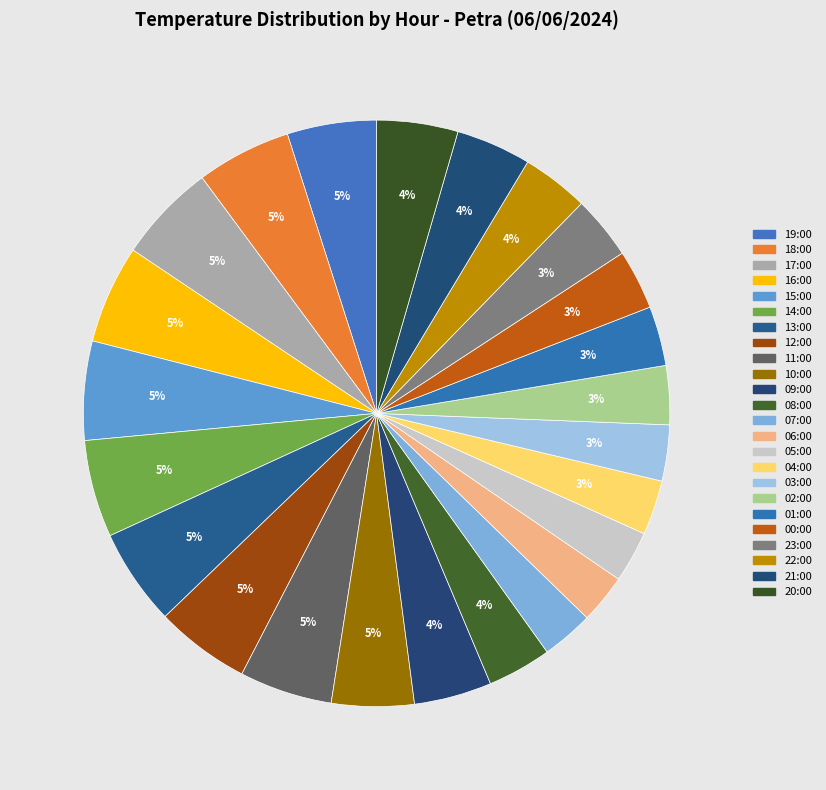

Rank the categories by value from highest to lowest.

17:00, 15:00, 16:00, 14:00, 13:00, 18:00, 12:00, 11:00, 19:00, 10:00, 20:00, 09:00, 21:00, 22:00, 08:00, 23:00, 00:00, 01:00, 02:00, 03:00, 04:00, 07:00, 05:00, 06:00